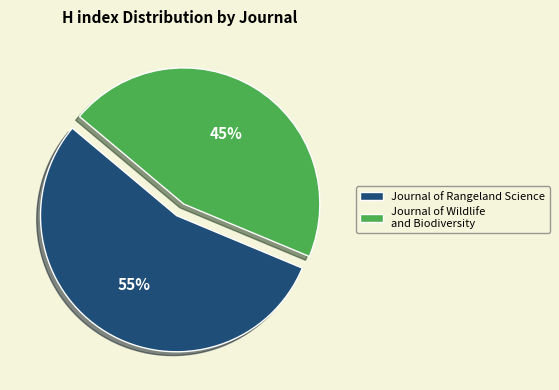

Rank the categories by value from highest to lowest.

Journal of Rangeland Science, Journal of Wildlife and Biodiversity